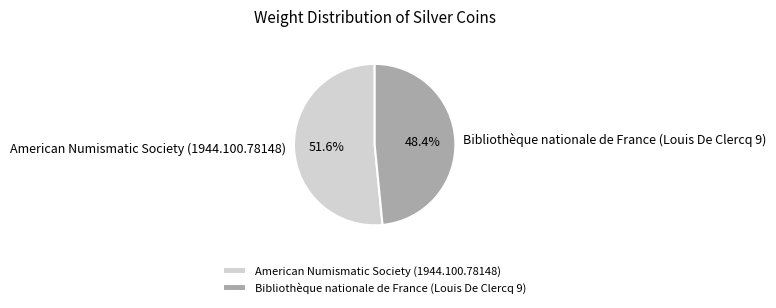

Count the number of slices in the pie.

2